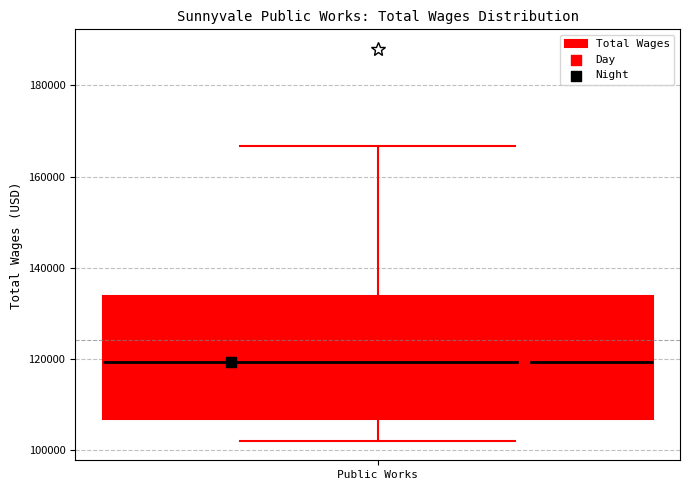

Read this box plot against the y-axis: the position of the median line, the range covered by the box, and the ends of both whiskers. The values are not printed on the chart, so give them approximately, as read against the axis.

median 120000, box 106000 to 134000, whiskers 102000 to 166000